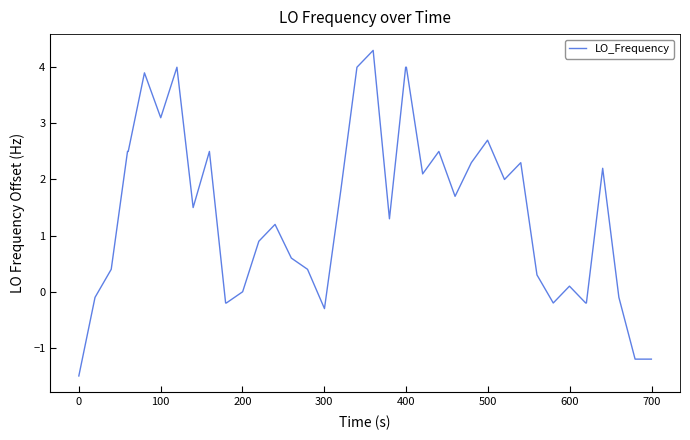

What is the difference between the maximum and minimum values?

5.8